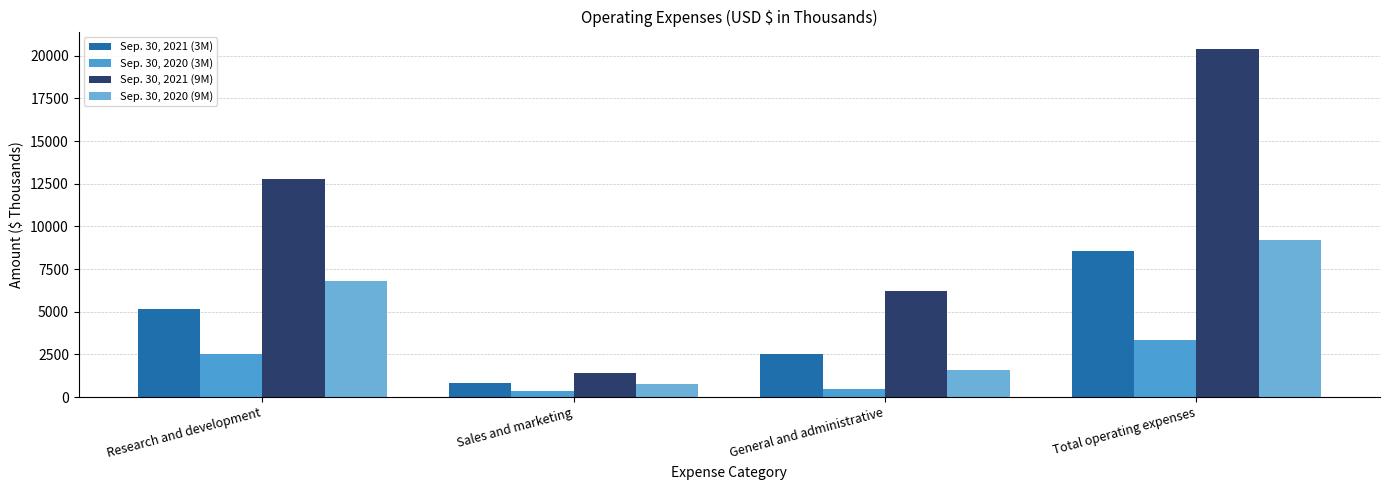

At which category is the sum across all series the highest?

Total operating expenses